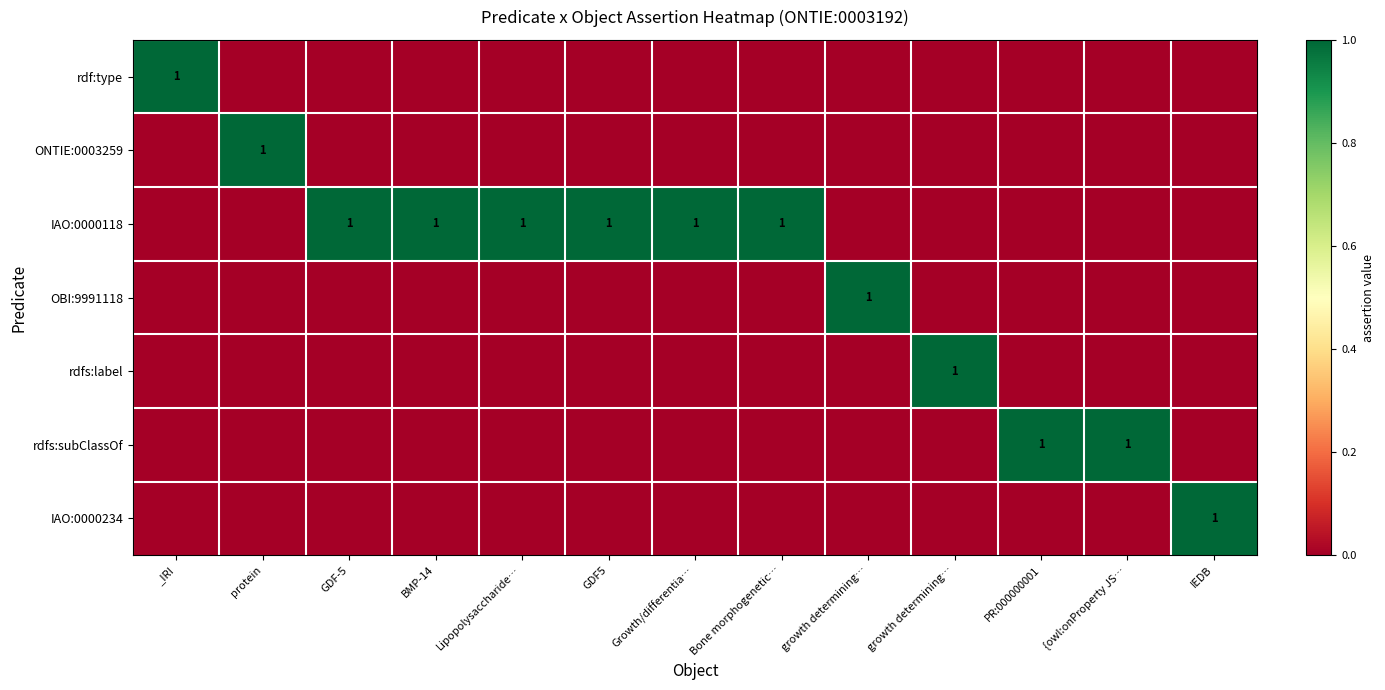

At which category does the chart reach its peak across all series?

_IRI